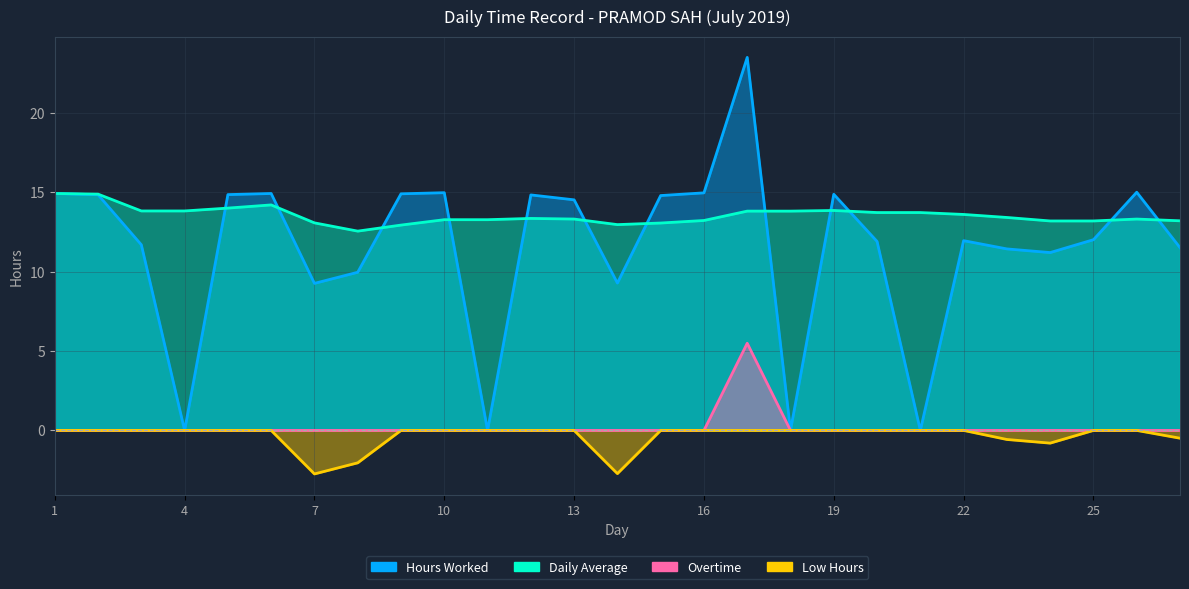

Reading left to right, list all the values displayed in this chart.

Hours Worked: 14.9	14.8	11.7	0.0	14.8	14.9	9.3	10.0	14.9	15.0	0.0	14.8	14.5	9.3	14.8	15.0	23.5	0.0	14.9	11.9	0.0	11.9	11.4	11.2	12.0	15.0	11.5
Daily Average: 14.9	14.9	13.8	13.8	14.0	14.2	13.1	12.6	12.9	13.3	13.3	13.3	13.3	13.0	13.1	13.2	13.8	13.8	13.8	13.7	13.7	13.6	13.4	13.2	13.2	13.3	13.2
Overtime: 0.0	0.0	0.0	0.0	0.0	0.0	0.0	0.0	0.0	0.0	0.0	0.0	0.0	0.0	0.0	0.0	5.5	0.0	0.0	0.0	0.0	0.0	0.0	0.0	0.0	0.0	0.0
Low Hours: 0.0	0.0	0.0	0.0	0.0	0.0	-2.7	-2.0	0.0	0.0	0.0	0.0	0.0	-2.7	0.0	0.0	0.0	0.0	0.0	0.0	0.0	0.0	-0.6	-0.8	0.0	0.0	-0.5